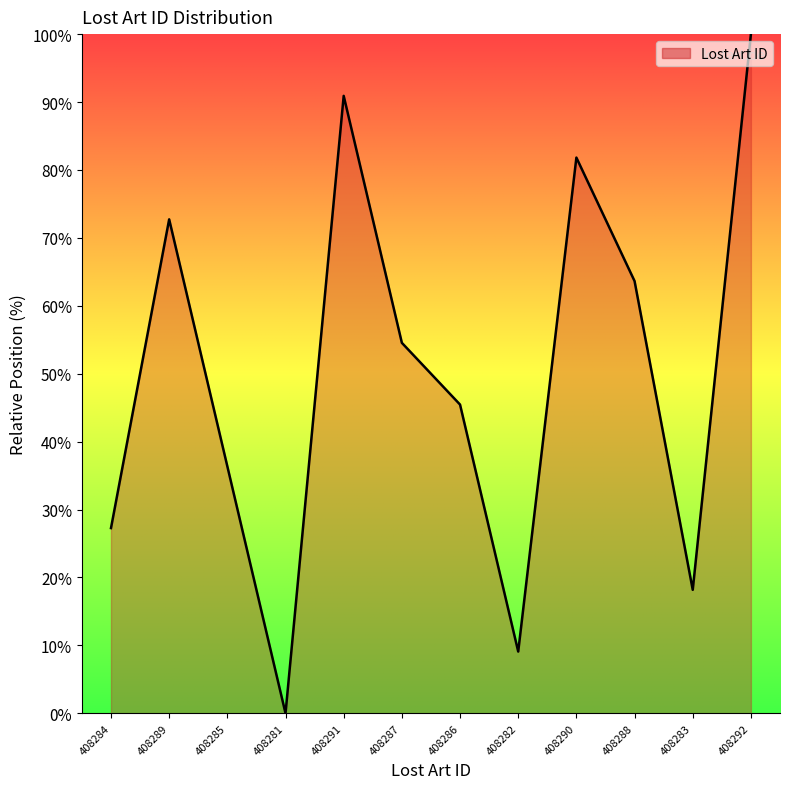

What is the ratio of the value at 408285 to the value at 408291?

0.4